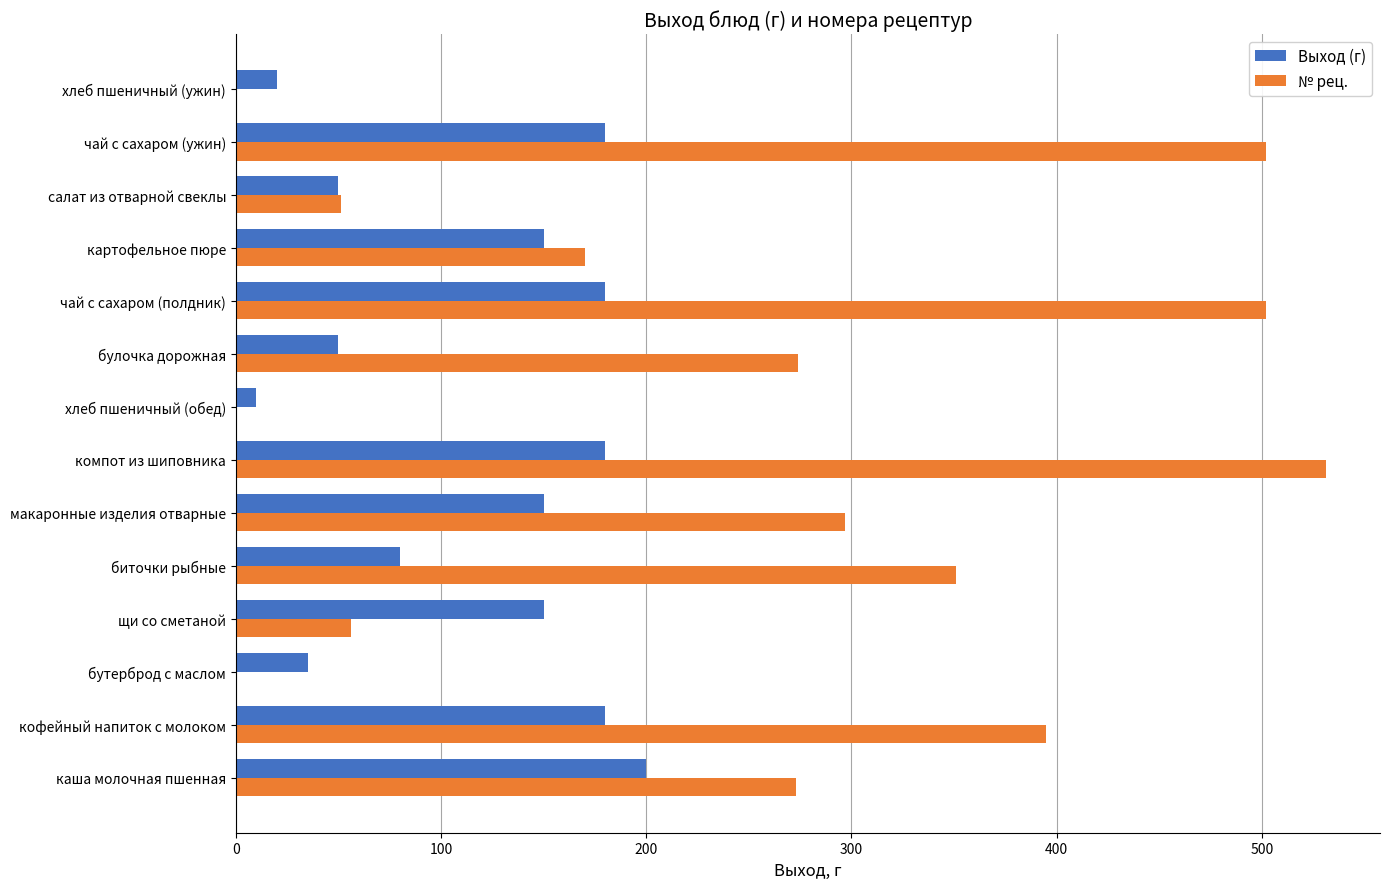

Which category has the highest value in the Выход (г) series?

каша молочная пшенная